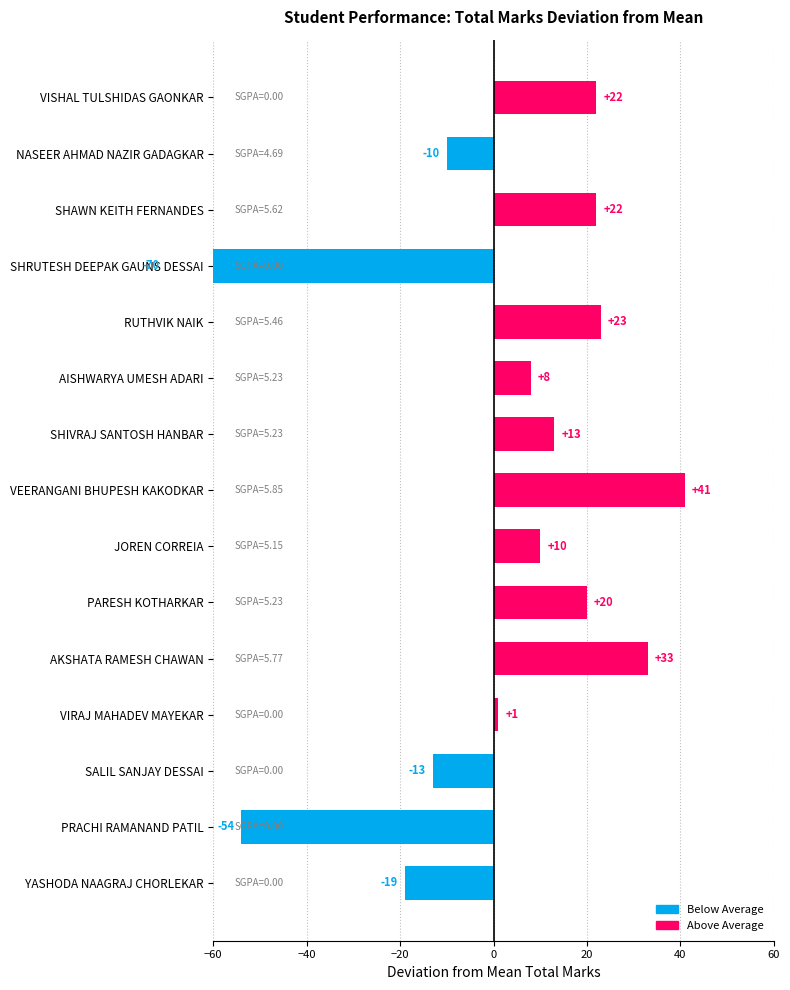

What is the change in value from VISHAL TULSHIDAS GAONKAR to SHRUTESH DEEPAK GAUNS DESSAI?

-92